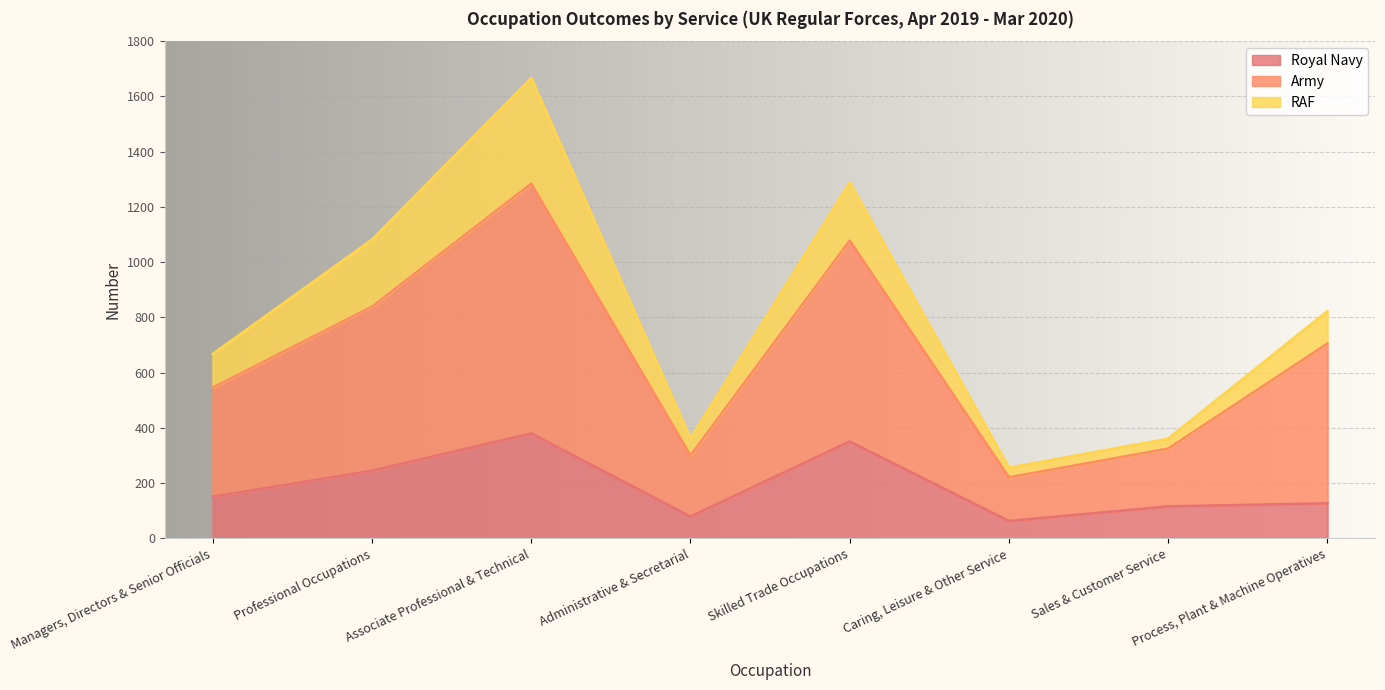

At which category is the sum across all series the highest?

Associate Professional & Technical